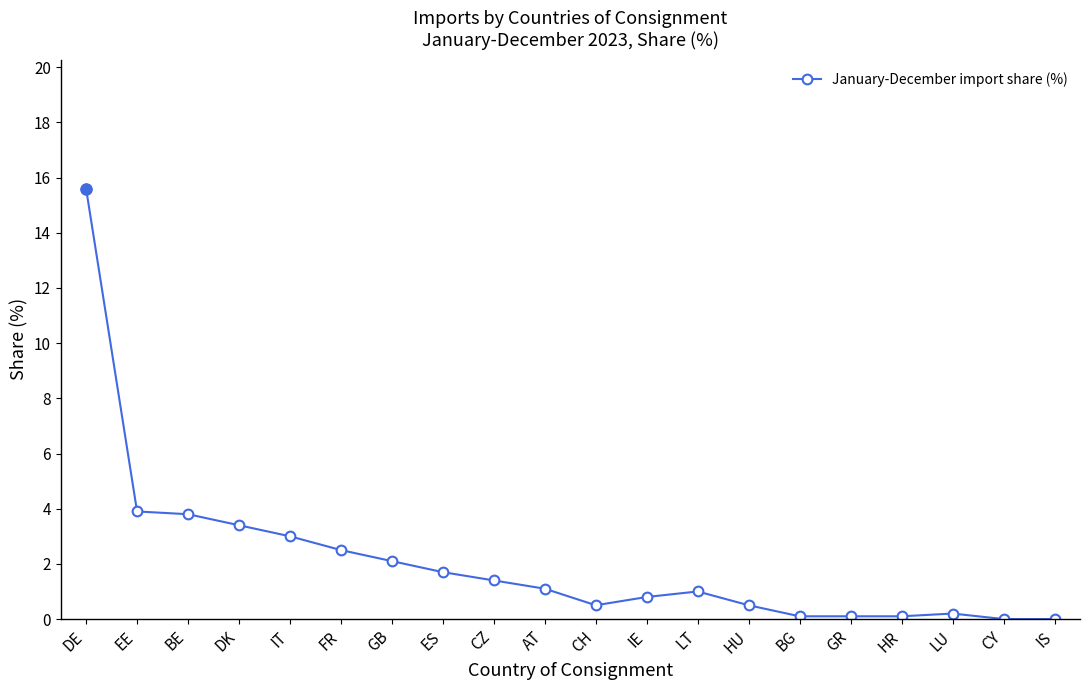

Which label corresponds to the largest value in the chart?

DE